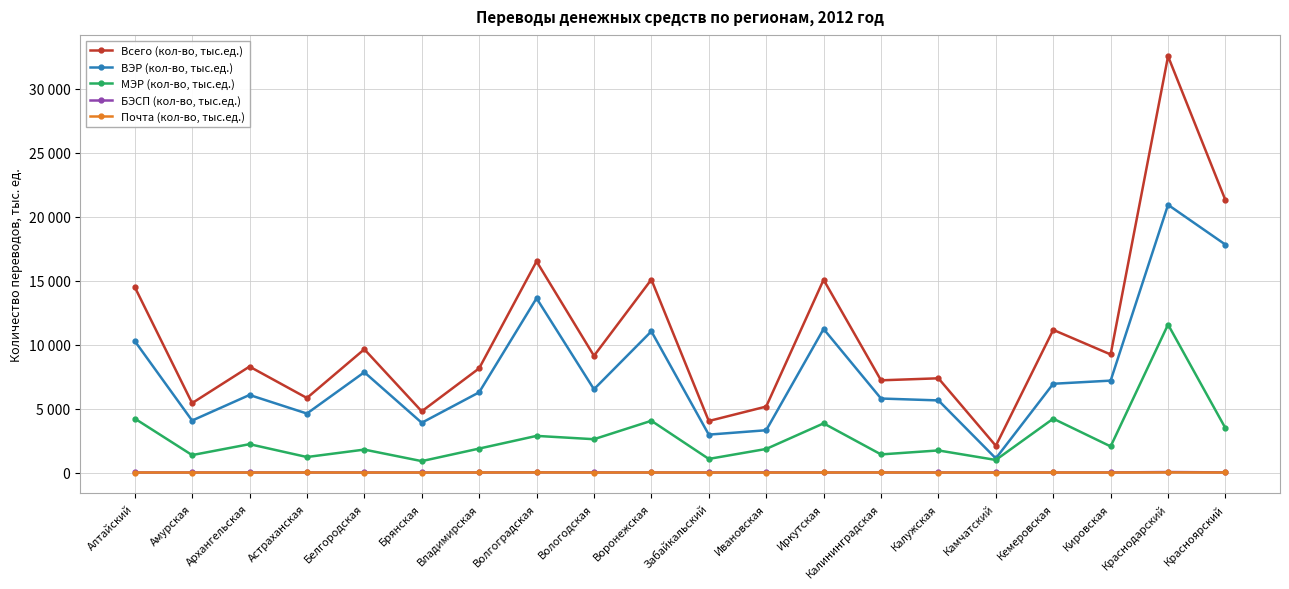

What is the label of the 5th point from the left?

Белгородская